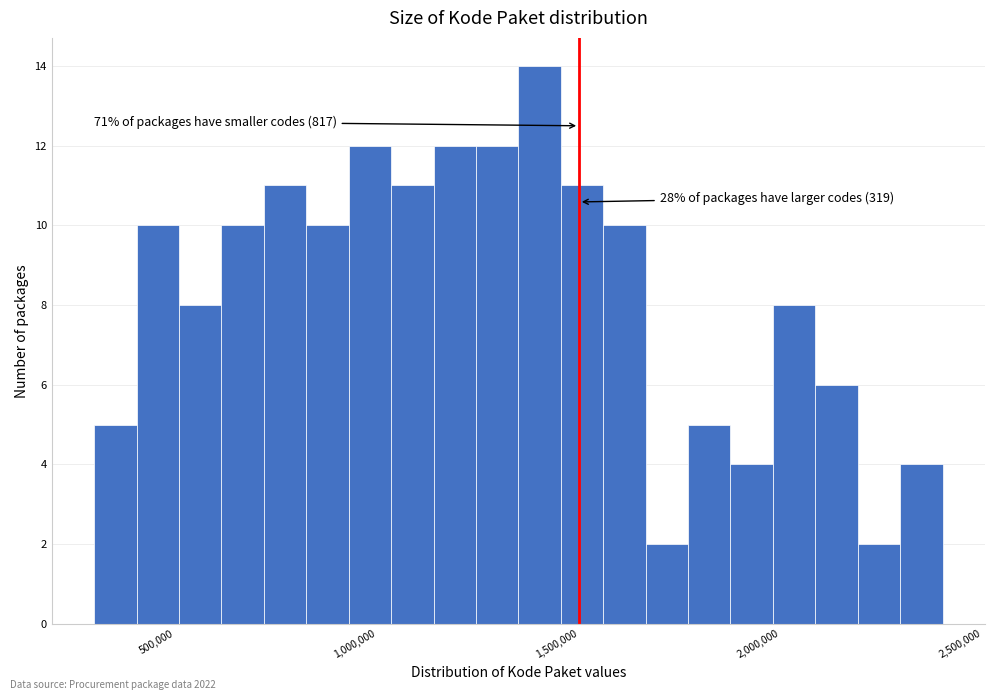

Read against the x-axis, roughly where is the centre of the tallest bar?

1400000